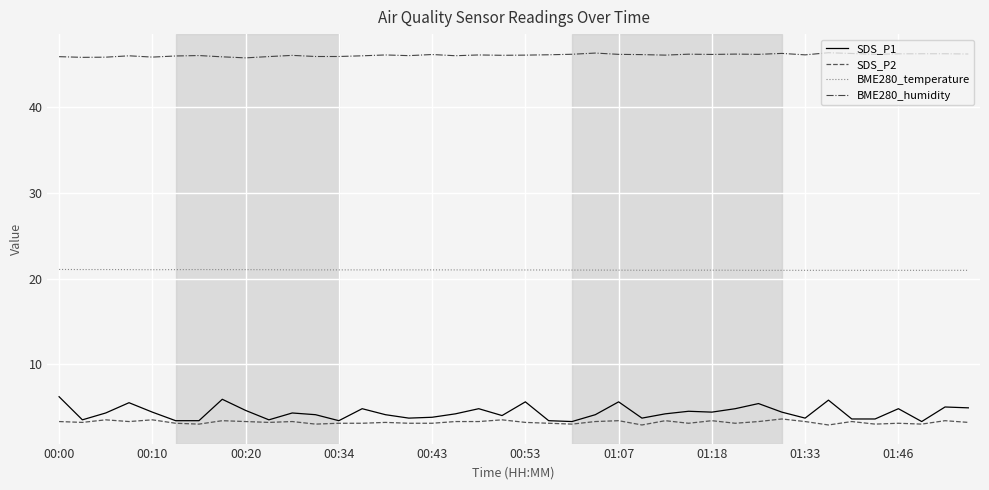

Is this an area chart (filled region under the line)?

No